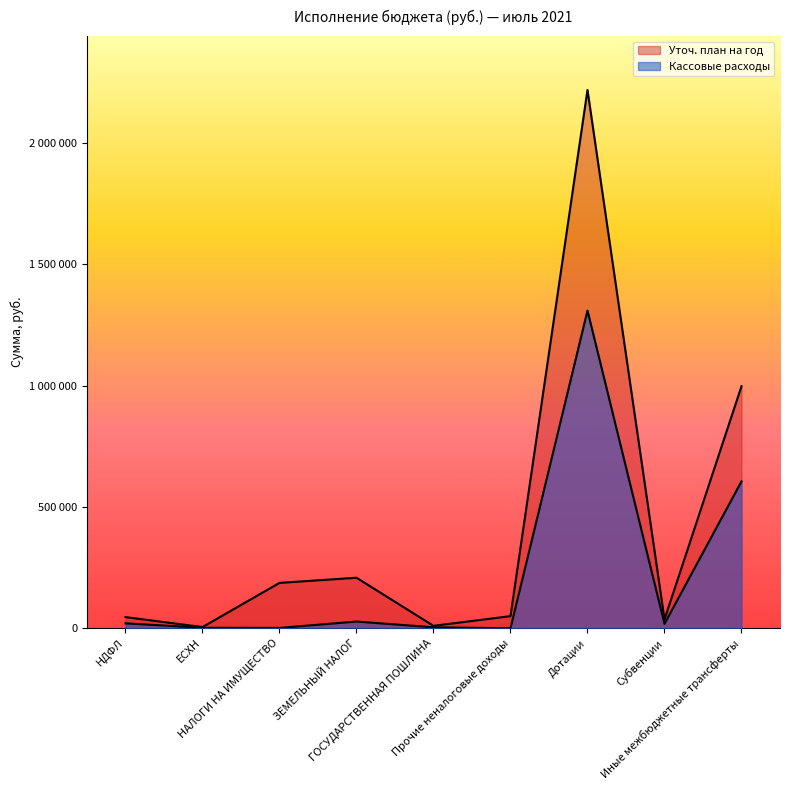

How many categories are shown in the chart?

9